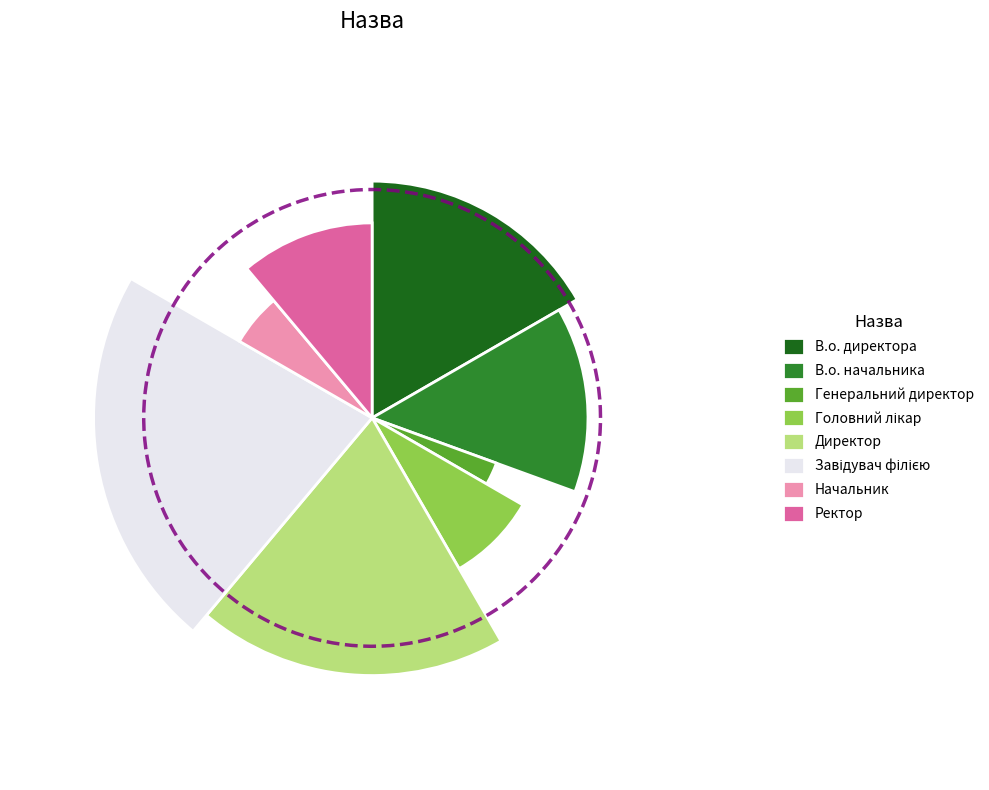

What is the change in value from В.о. директора to Директор?

+1